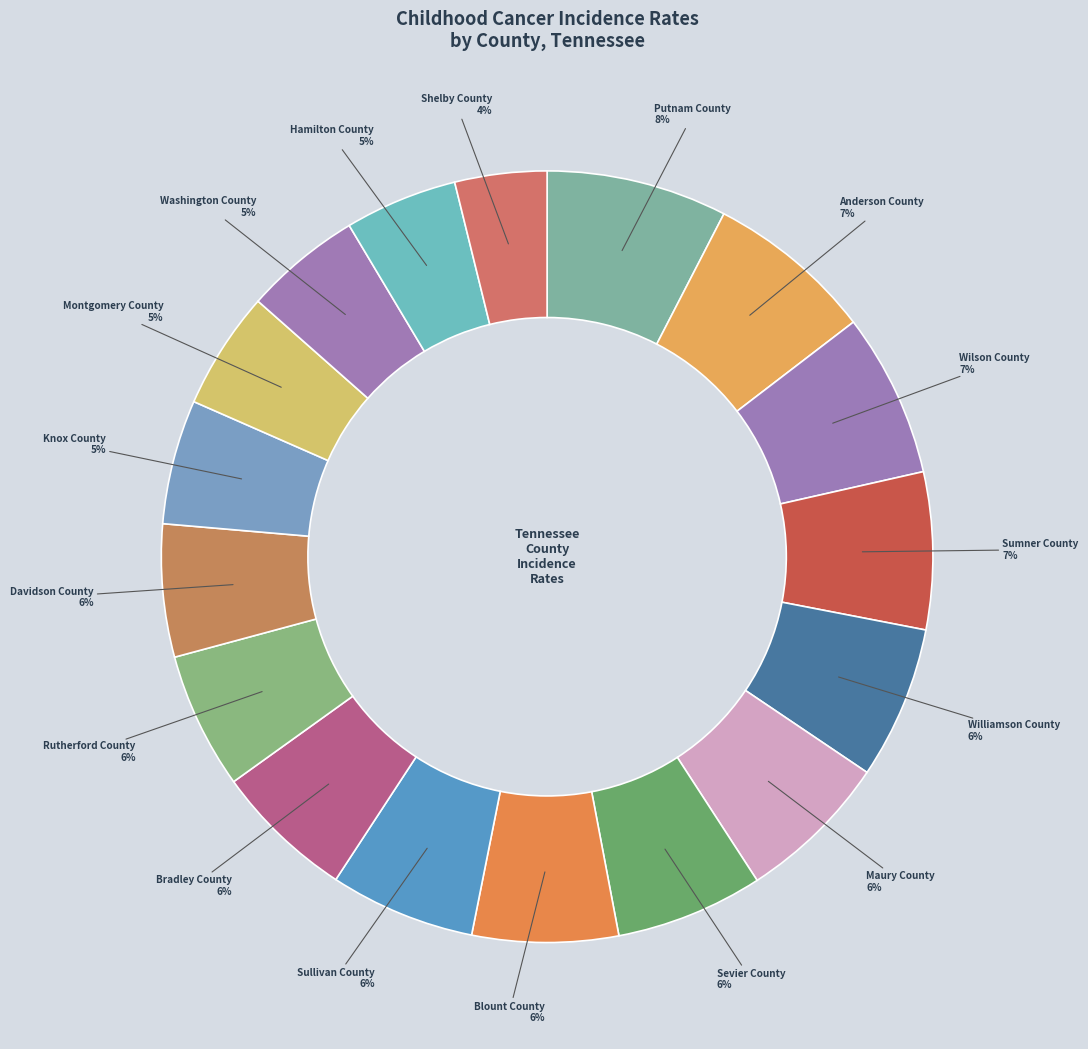

Does Rutherford County represent more than half of the total?

No